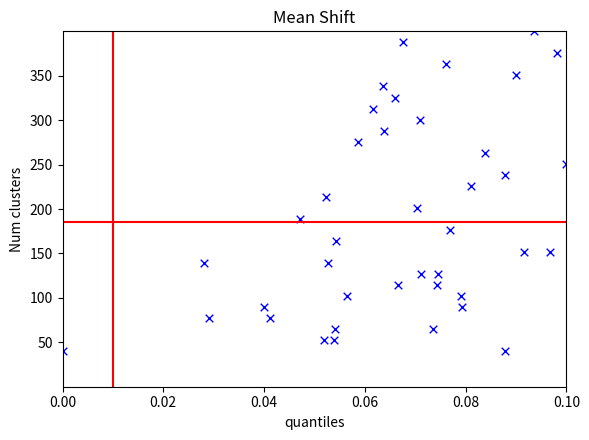

What is the range of Y values (max minus min)?

360.0